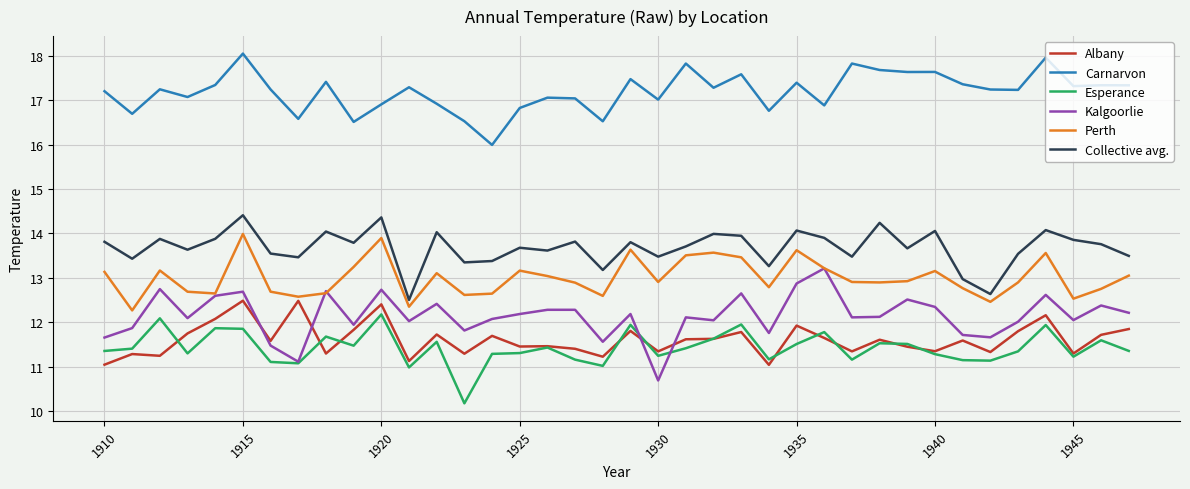

What is the minimum value for Carnarvon?

16.0